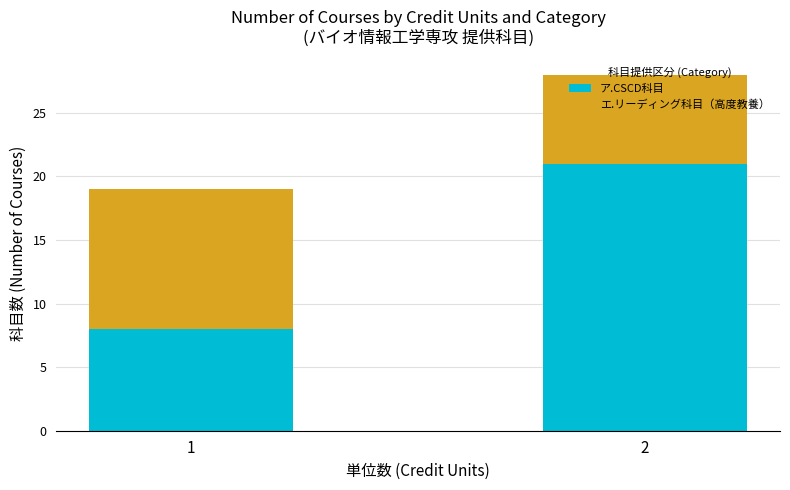

List the labels in order of ア.CSCD科目 value, largest first.

2, 1